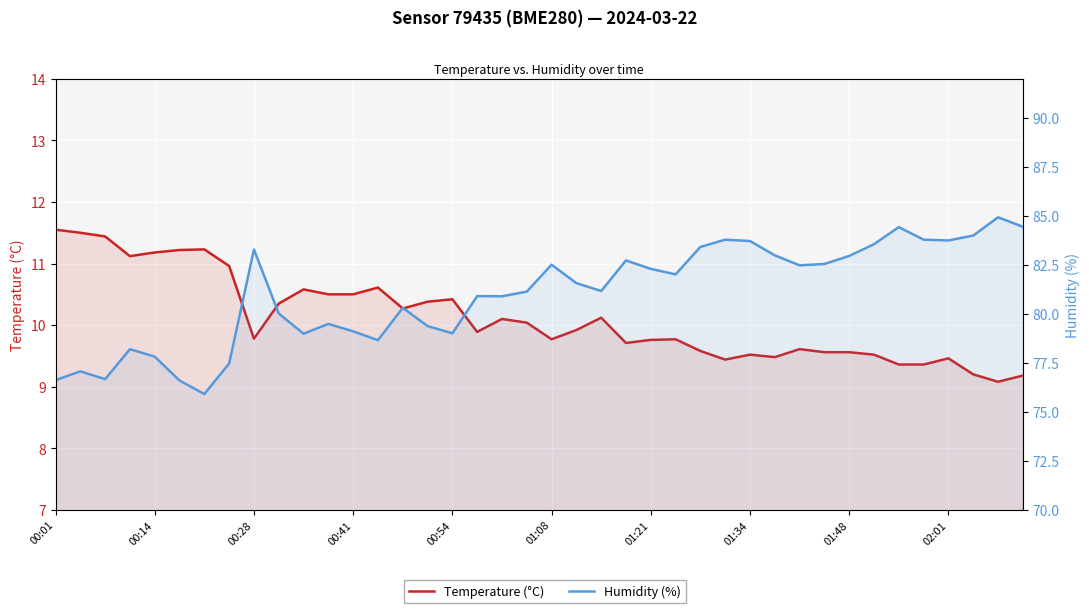

Between 21 and 39, which series saw the biggest shift?

Humidity (%)